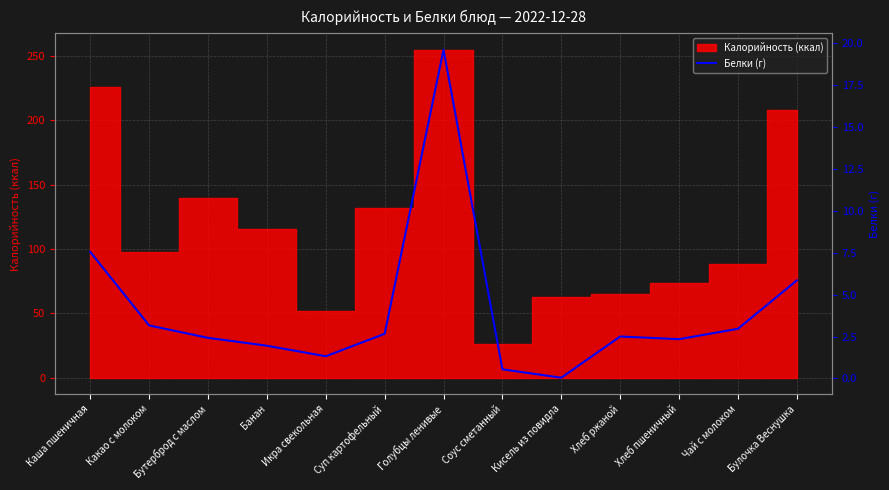

Reading right to left, transcribe all the data shown in this chart.

5.8	3.0	2.3	2.5	0.0	0.5	19.6	2.7	1.3	1.9	2.4	3.2	7.5